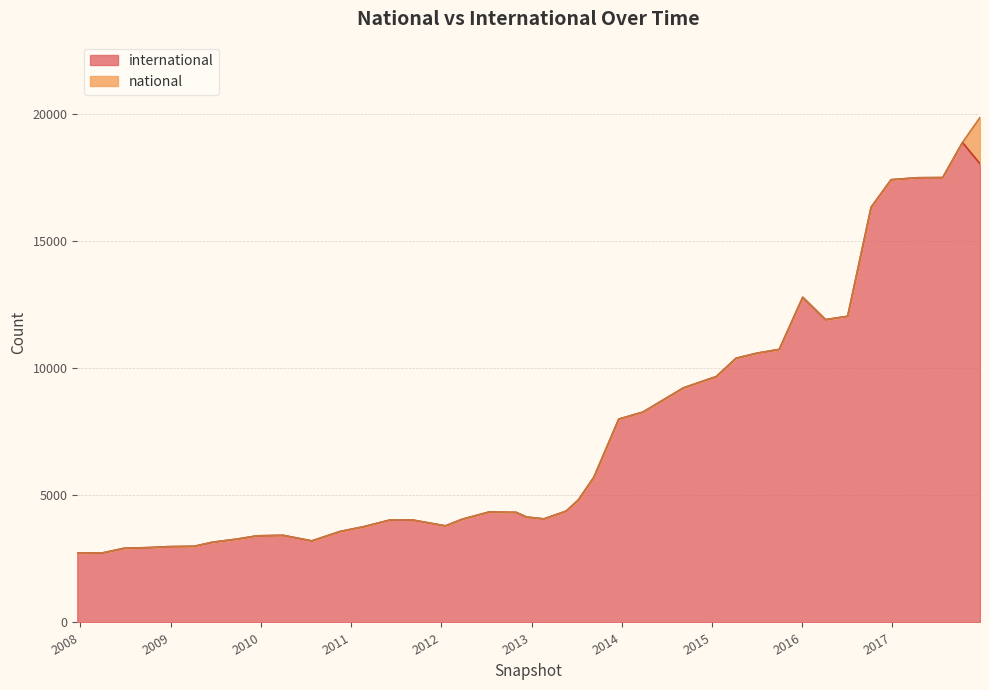

What is the label of the 37th point from the left?

2017-04-12